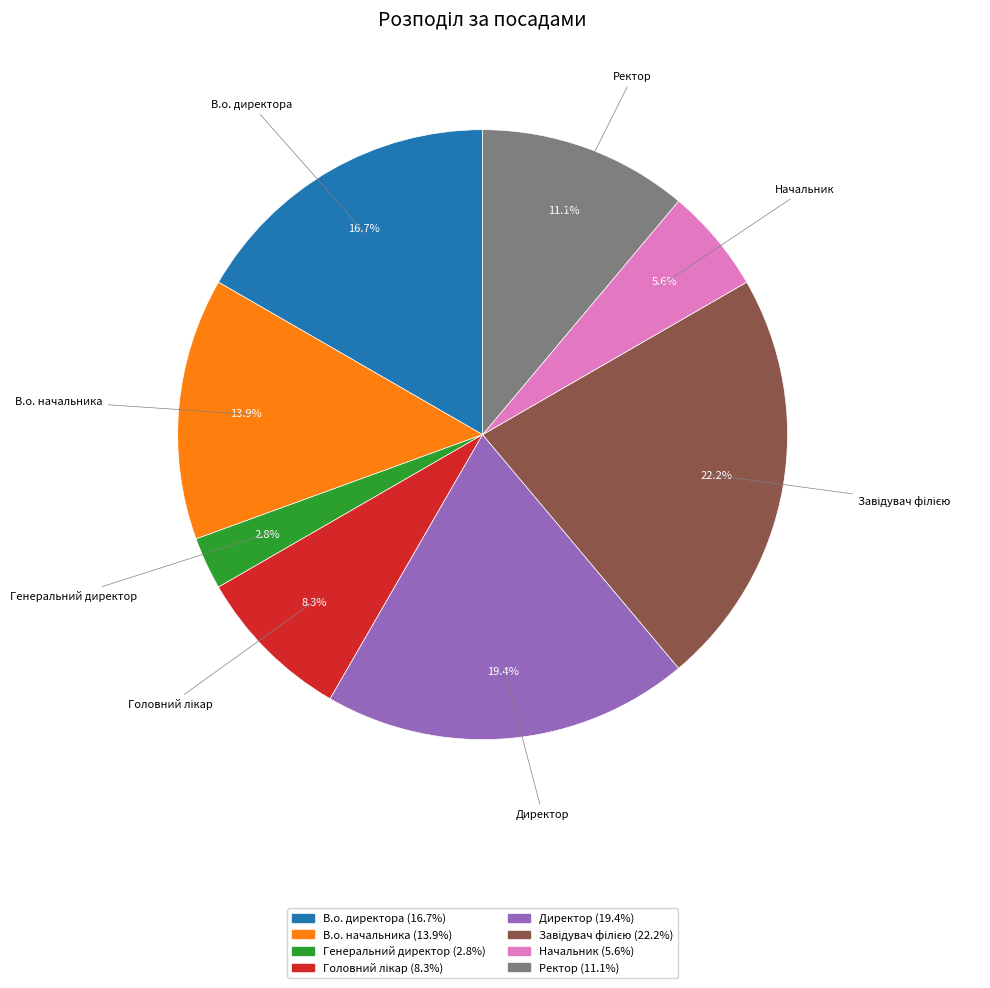

The Генеральний директор slice represents 3% of the pie. True or false?

True